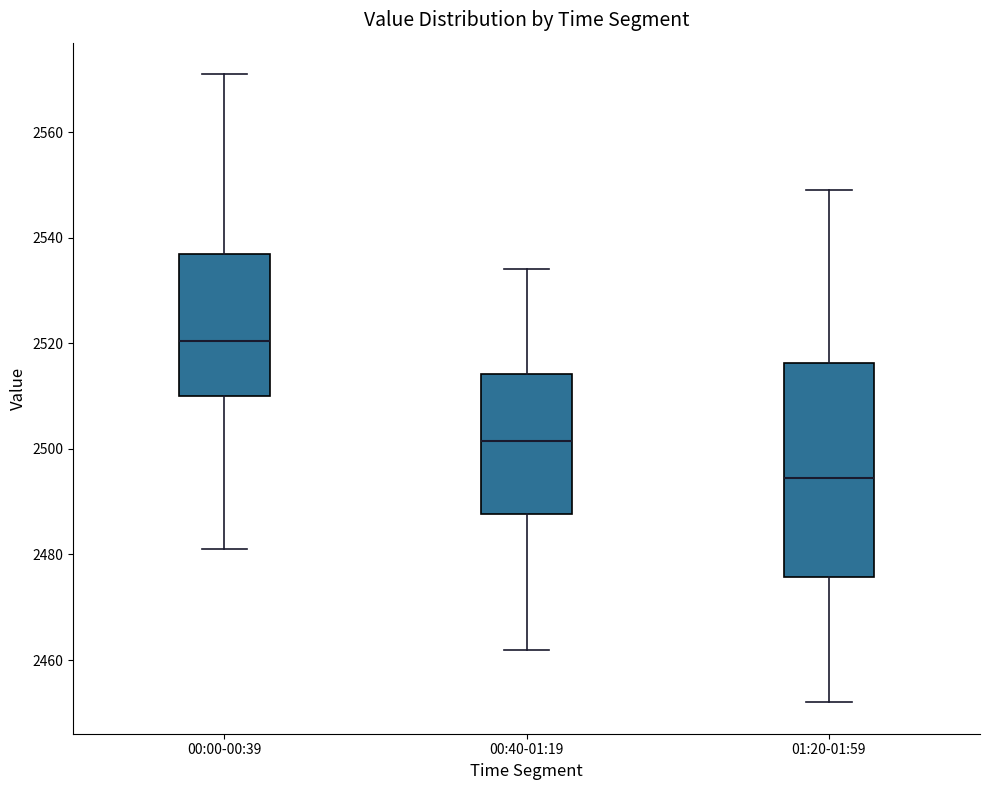

Which box has the lowest median line?

01:20-01:59